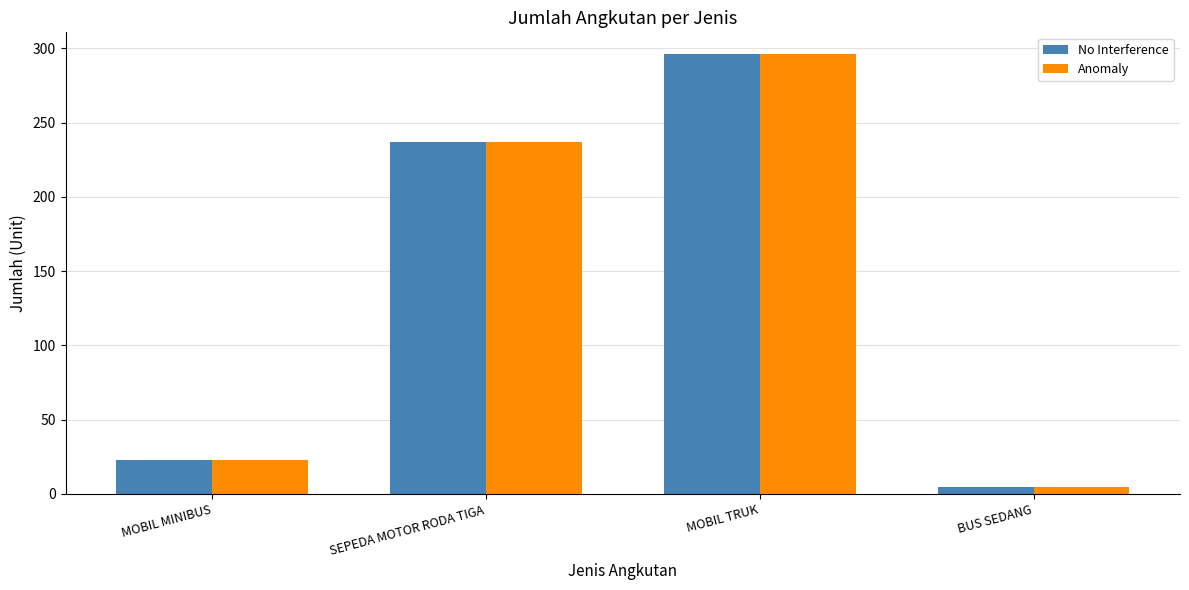

Reading left to right, what are all the values shown in this chart?

No Interference: 23	237	296	5
Anomaly: 23	237	296	5